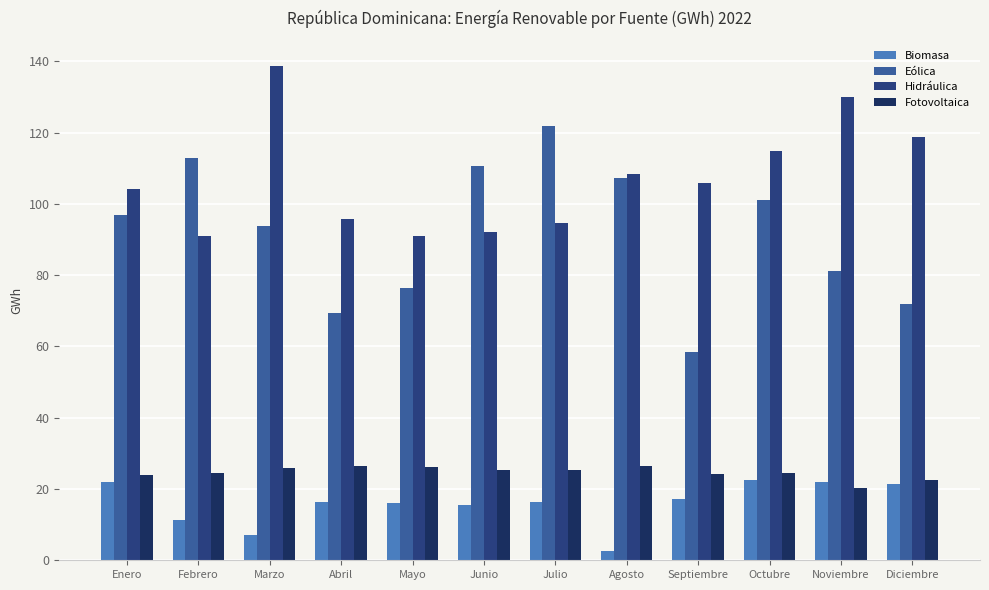

What is the label of the 10th bar from the left?

Octubre